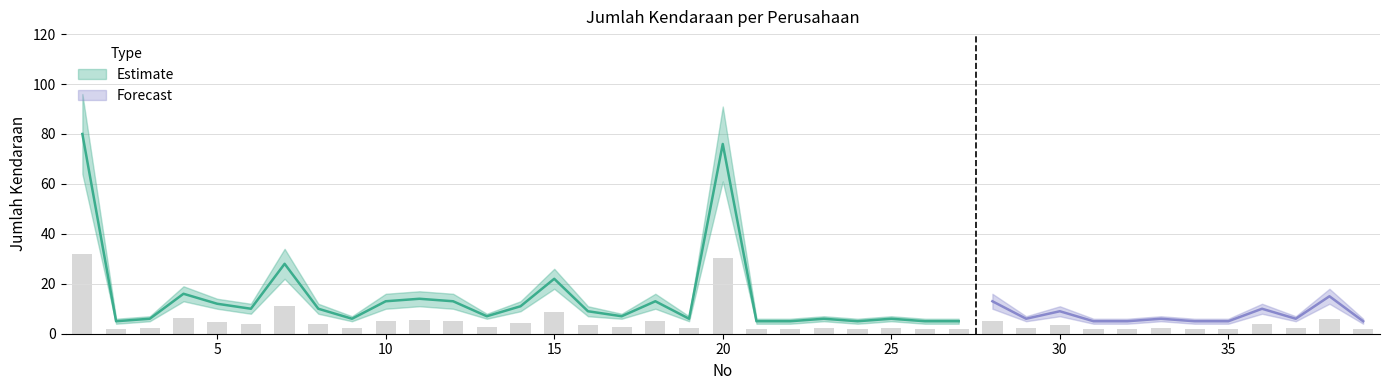

Where is Jumlah Kendaraan nearest to the value 42?

7